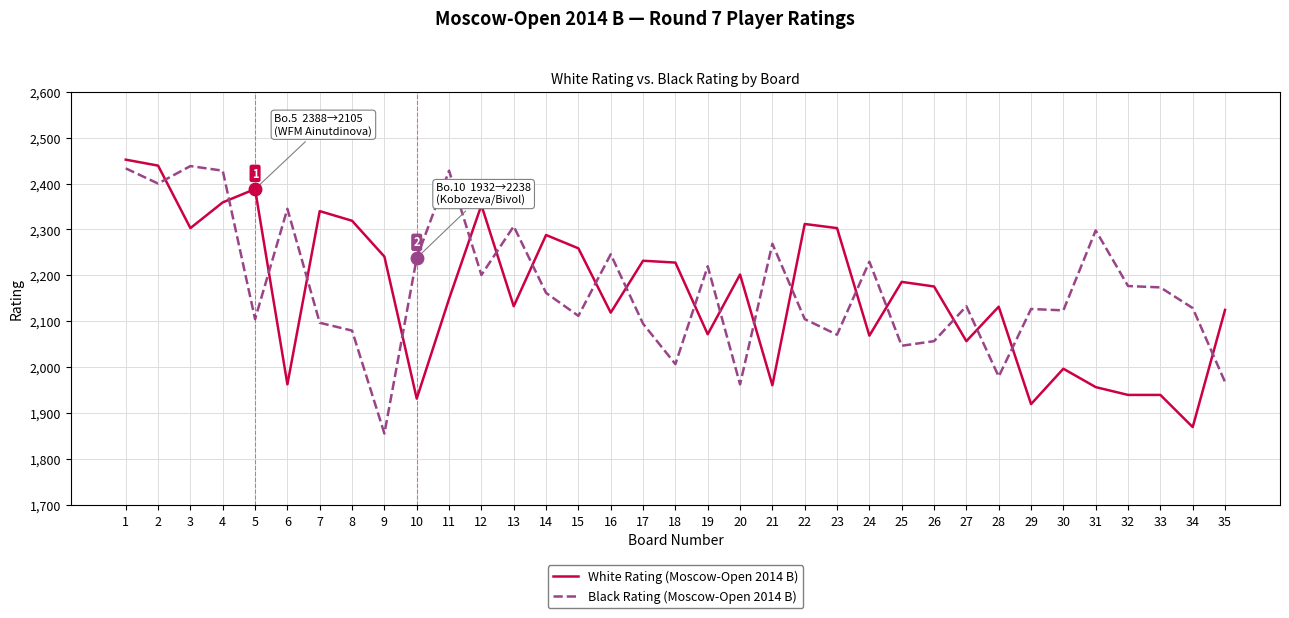

Rank the series at 6 from lowest to highest value.

White Rating (Moscow-Open 2014 B), Black Rating (Moscow-Open 2014 B)